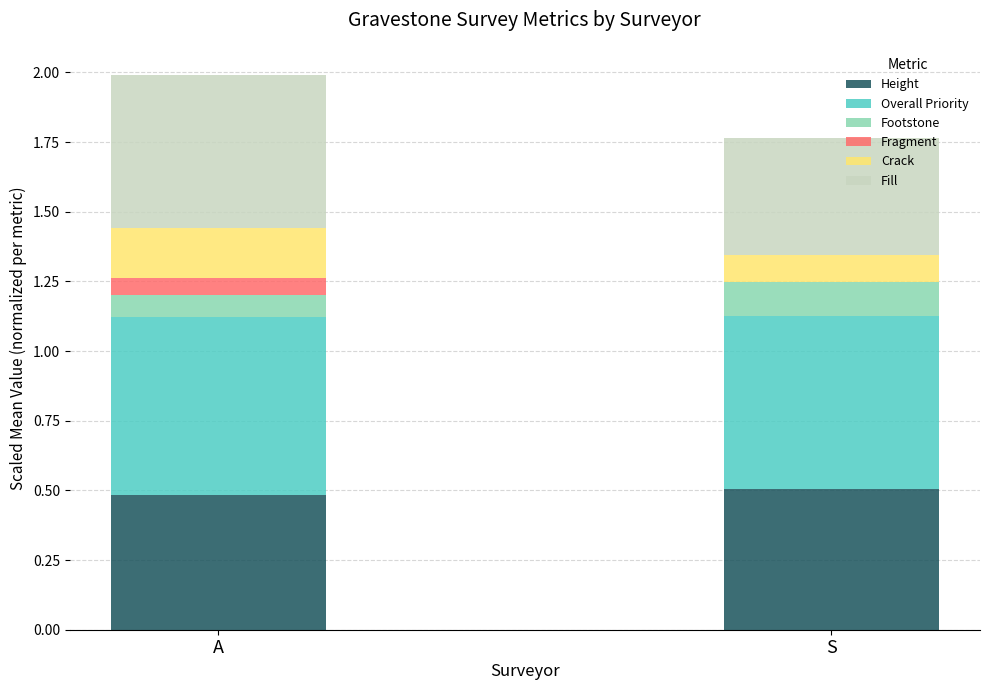

The value of Height at A is 0.8. True or false?

False